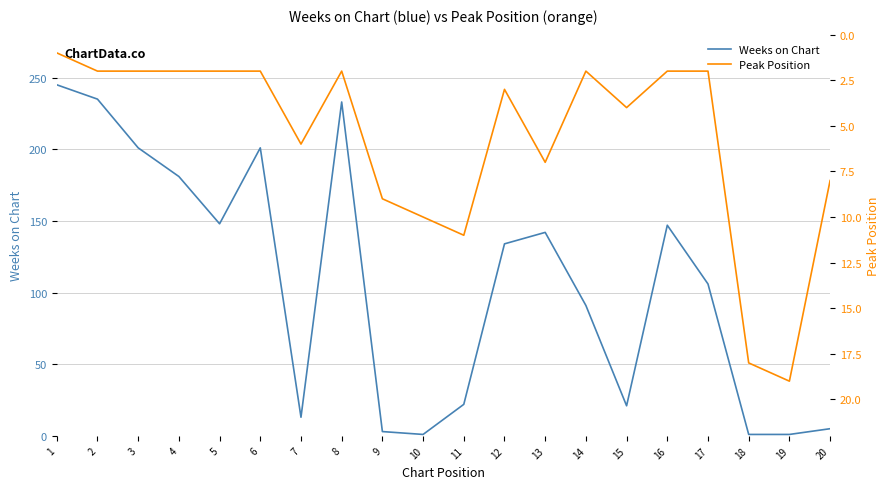

How many series are shown in this chart?

2